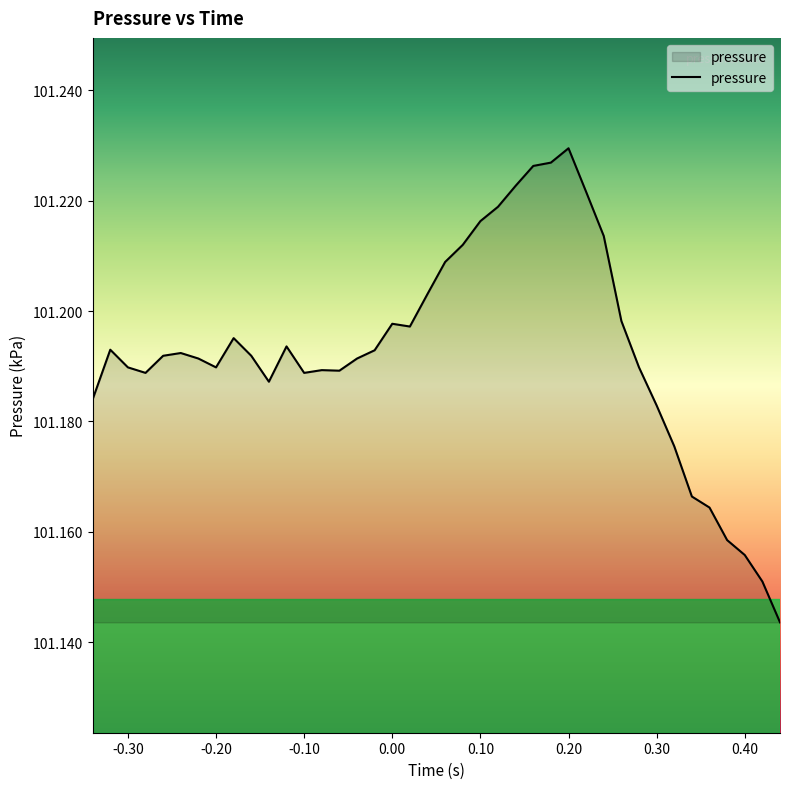

What is the minimum value shown in the chart?

101.1